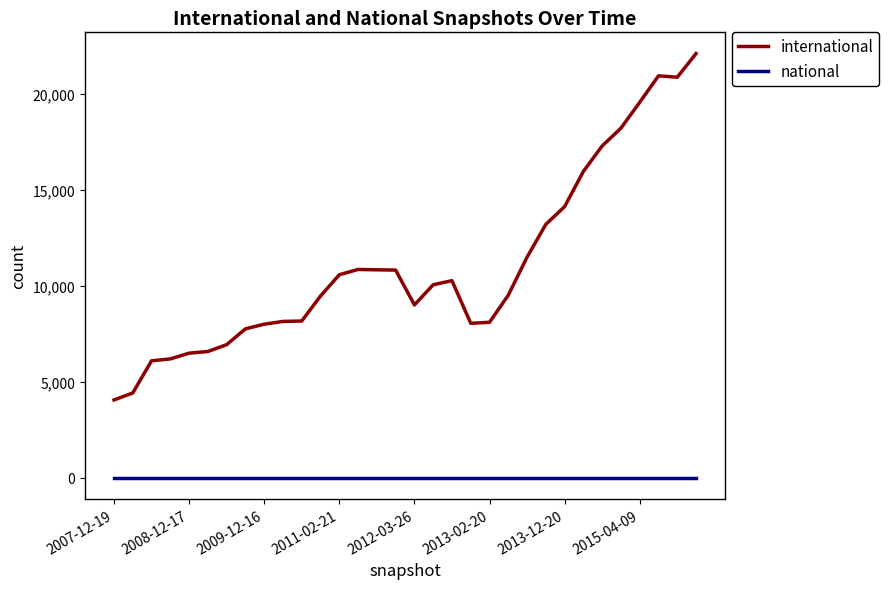

Which series has the largest range (max minus min)?

international